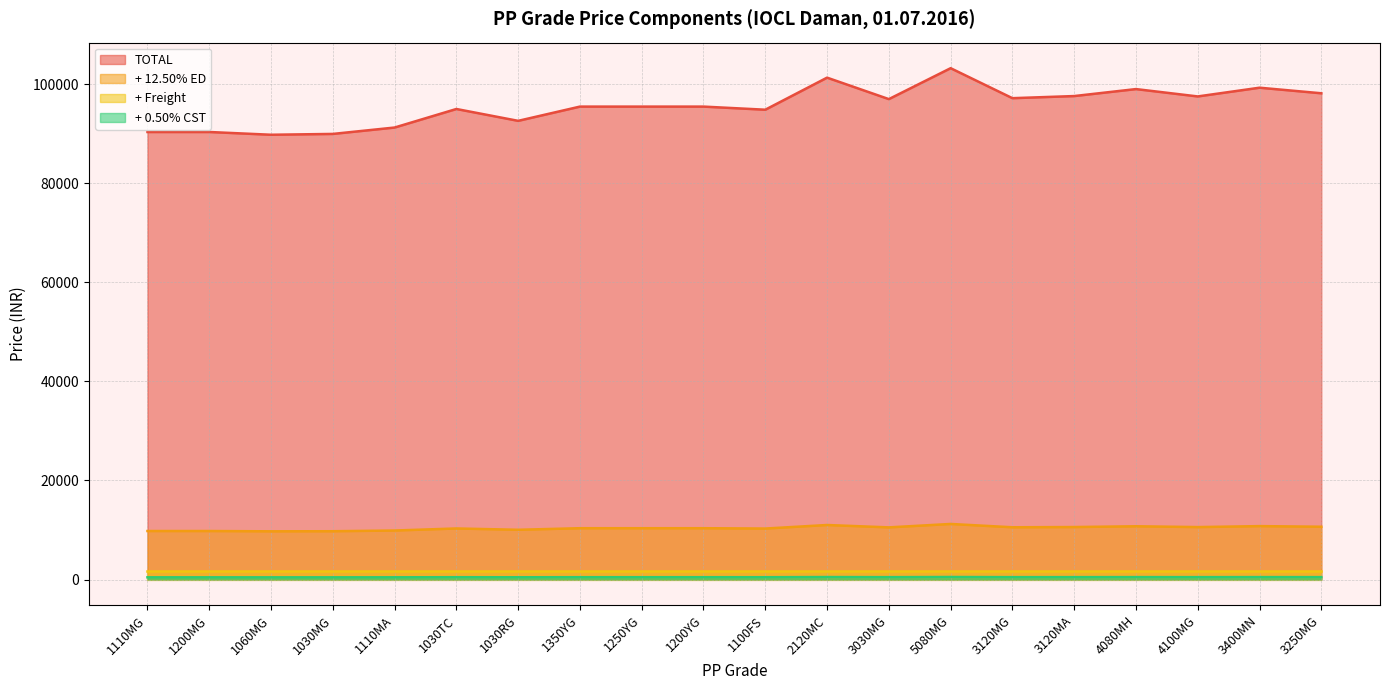

What is the difference between the maximum and minimum values in the + 12.50% ED series?

1485.1